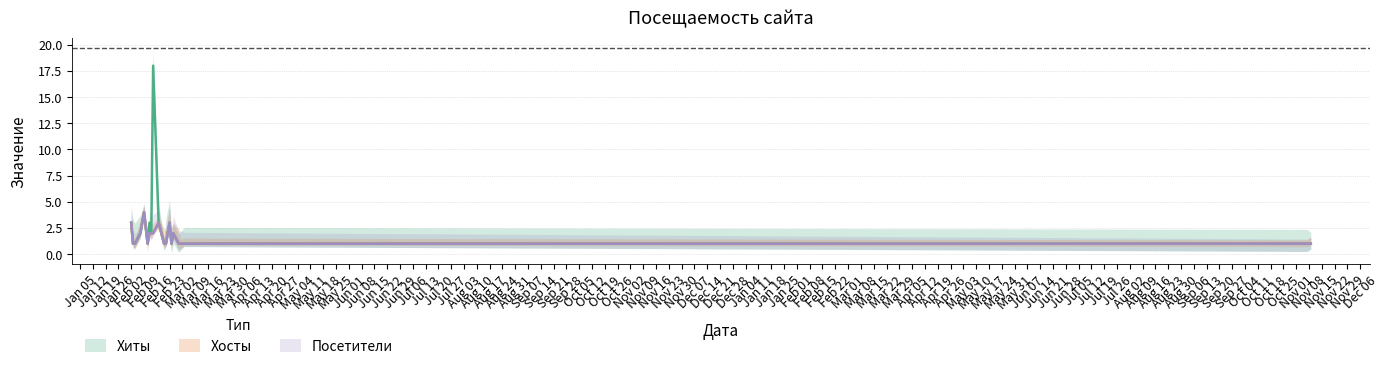

What is the sum of all Хосты values?

34